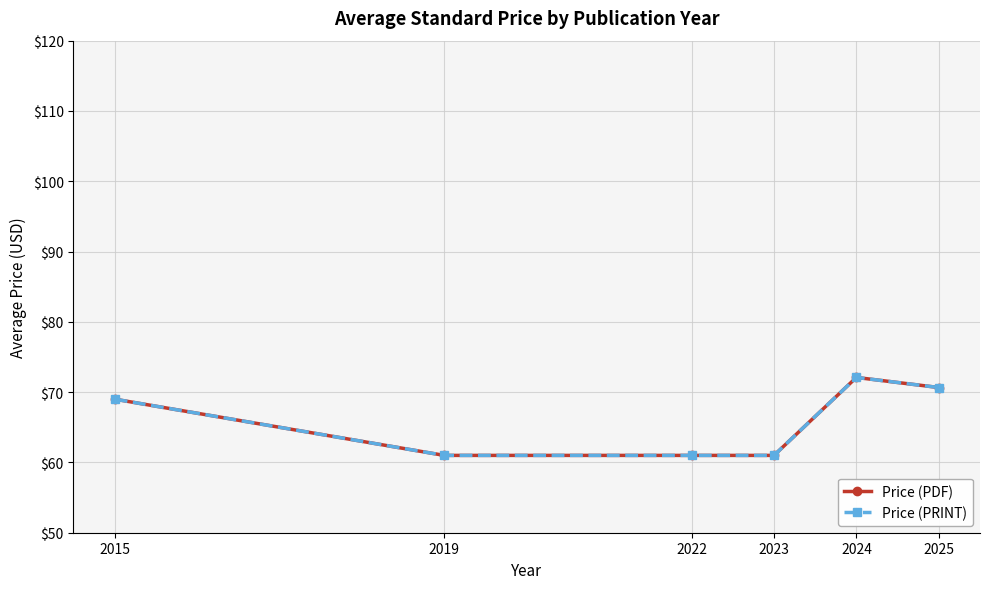

Does the chart have visible grid lines?

Yes